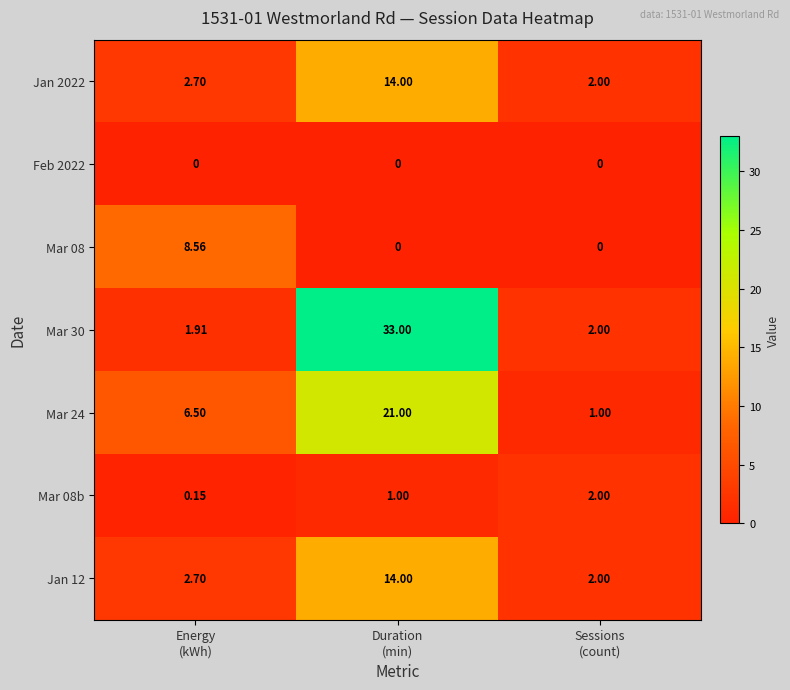

Count the number of data series in this chart.

7